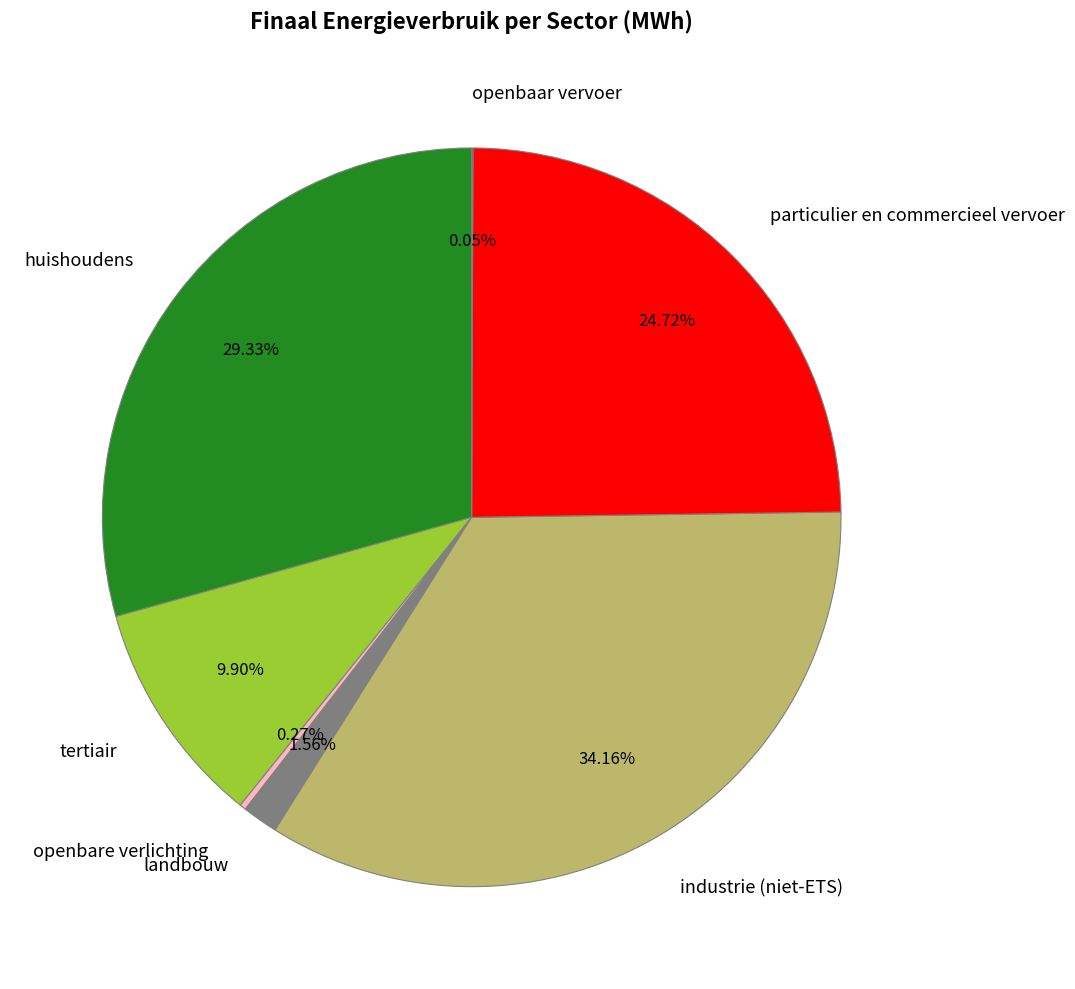

Does any single category account for the majority?

No